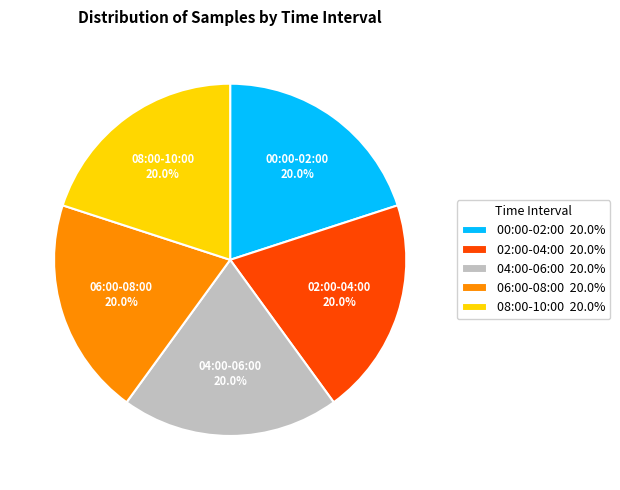

What percentage do 02:00-04:00 20.0% and 04:00-06:00 20.0% together represent?

40.0%